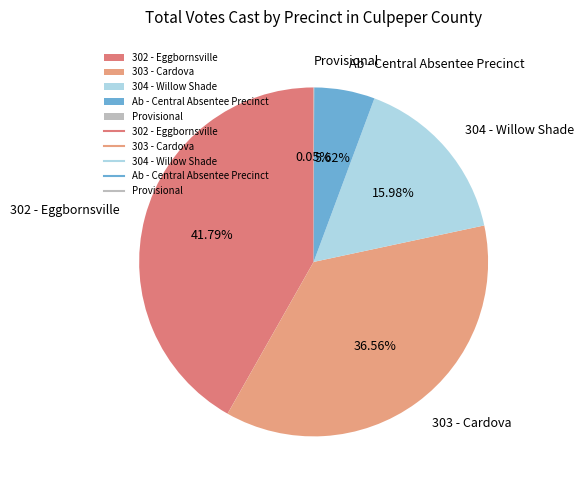

Combined, do 304 - Willow Shade and 302 - Eggbornsville account for over 50%?

Yes